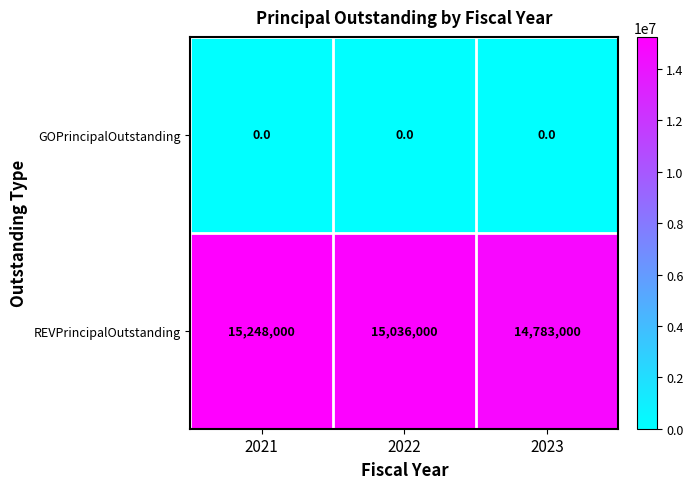

Is the value of REVPrincipalOutstanding at 2021 greater than the value of GOPrincipalOutstanding at 2023?

Yes